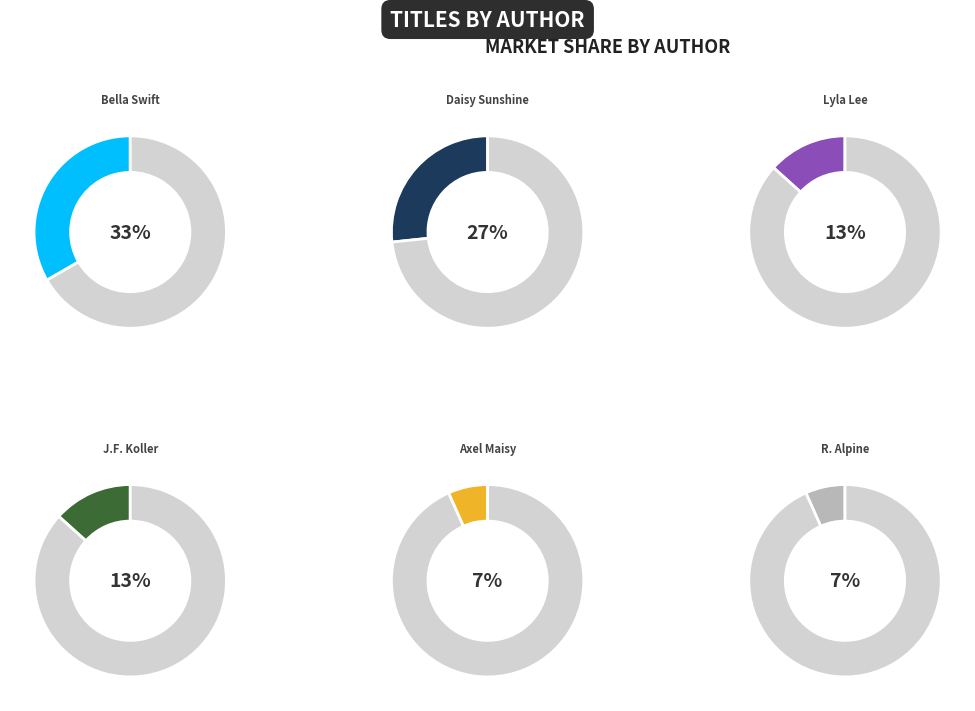

What is the total percentage of Jackie French Koller (1050891) and Axel Maisy (178086672)?

20.0%